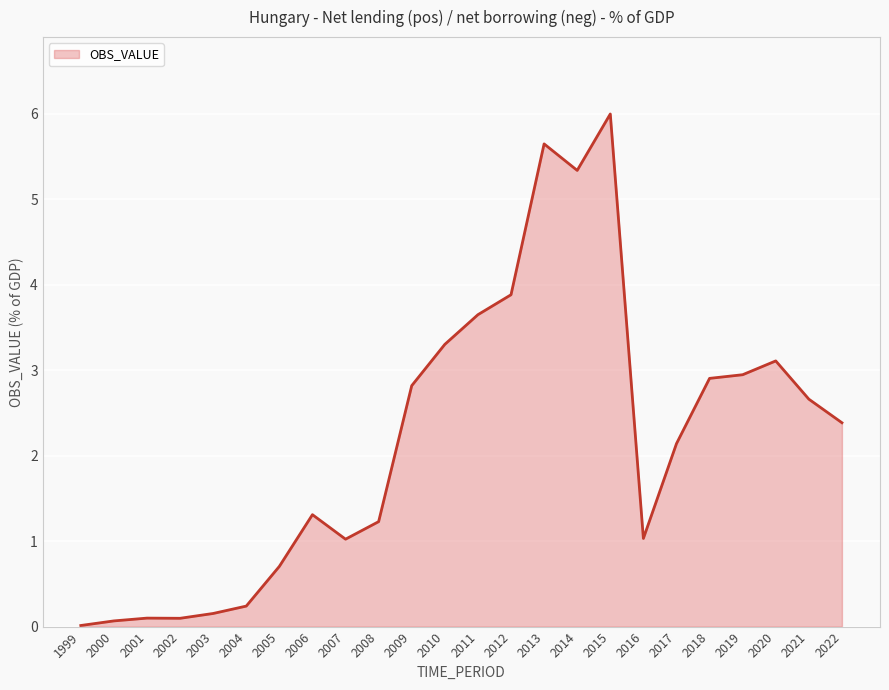

What is the sum of all values?

52.8